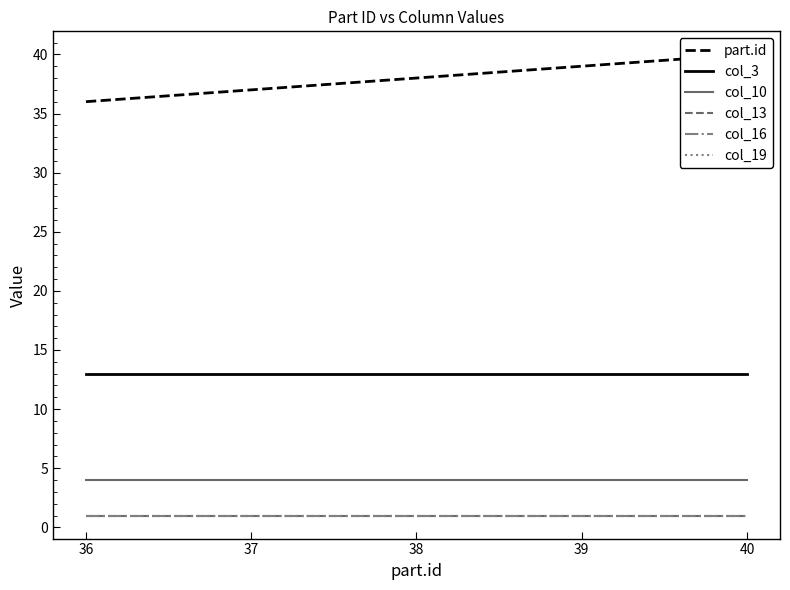

What is the total value across all series at 38?

58